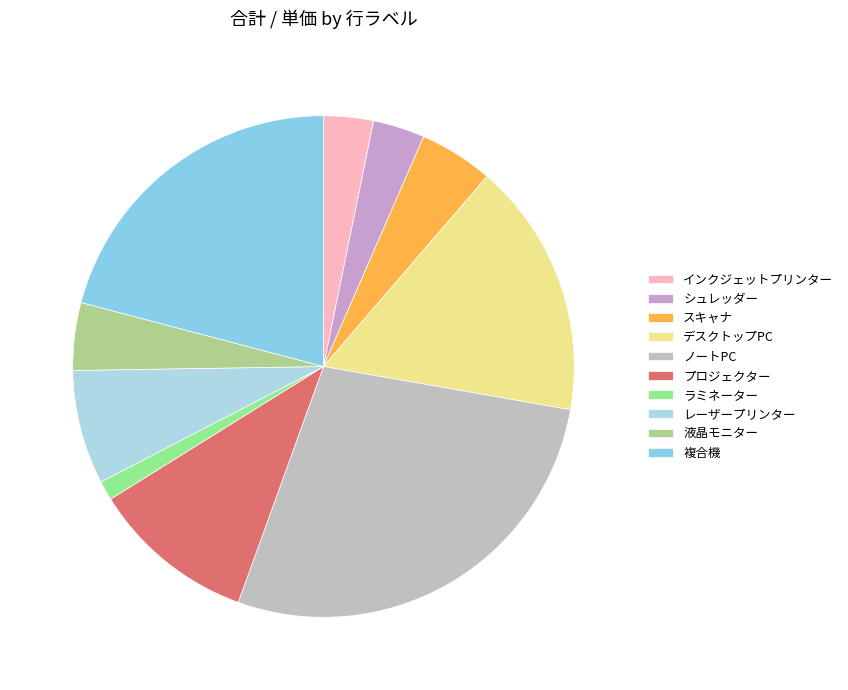

True or false: 液晶モニター accounts for 4% of the total.

True